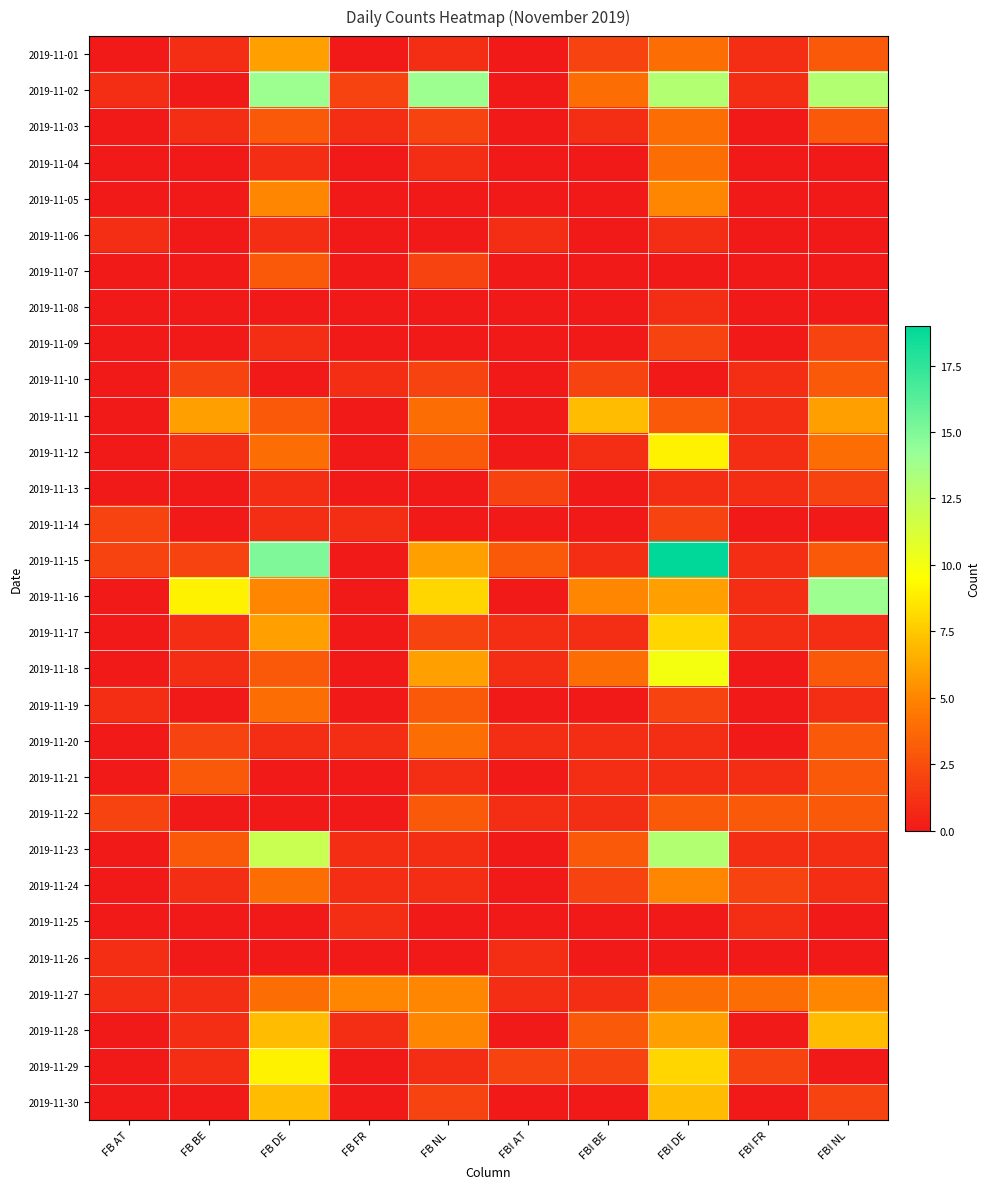

Reading left to right, extract all data points from this chart.

2019-11-01: FB AT=0	FB BE=1	FB DE=6	FB FR=0	FB NL=1	FBI AT=0	FBI BE=2	FBI DE=4	FBI FR=1	FBI NL=3
2019-11-02: FB AT=1	FB BE=0	FB DE=14	FB FR=2	FB NL=14	FBI AT=0	FBI BE=4	FBI DE=13	FBI FR=1	FBI NL=13
2019-11-03: FB AT=0	FB BE=1	FB DE=3	FB FR=1	FB NL=2	FBI AT=0	FBI BE=1	FBI DE=4	FBI FR=0	FBI NL=3
2019-11-04: FB AT=0	FB BE=0	FB DE=1	FB FR=0	FB NL=1	FBI AT=0	FBI BE=0	FBI DE=4	FBI FR=0	FBI NL=0
2019-11-05: FB AT=0	FB BE=0	FB DE=5	FB FR=0	FB NL=0	FBI AT=0	FBI BE=0	FBI DE=5	FBI FR=0	FBI NL=0
2019-11-06: FB AT=1	FB BE=0	FB DE=1	FB FR=0	FB NL=0	FBI AT=1	FBI BE=0	FBI DE=1	FBI FR=0	FBI NL=0
2019-11-07: FB AT=0	FB BE=0	FB DE=3	FB FR=0	FB NL=2	FBI AT=0	FBI BE=0	FBI DE=0	FBI FR=0	FBI NL=0
2019-11-08: FB AT=0	FB BE=0	FB DE=0	FB FR=0	FB NL=0	FBI AT=0	FBI BE=0	FBI DE=1	FBI FR=0	FBI NL=0
2019-11-09: FB AT=0	FB BE=0	FB DE=1	FB FR=0	FB NL=0	FBI AT=0	FBI BE=0	FBI DE=2	FBI FR=0	FBI NL=2
2019-11-10: FB AT=0	FB BE=2	FB DE=0	FB FR=1	FB NL=2	FBI AT=0	FBI BE=2	FBI DE=0	FBI FR=1	FBI NL=3
2019-11-11: FB AT=0	FB BE=6	FB DE=3	FB FR=0	FB NL=4	FBI AT=0	FBI BE=7	FBI DE=3	FBI FR=1	FBI NL=6
2019-11-12: FB AT=0	FB BE=1	FB DE=4	FB FR=0	FB NL=3	FBI AT=0	FBI BE=1	FBI DE=9	FBI FR=1	FBI NL=4
2019-11-13: FB AT=0	FB BE=0	FB DE=1	FB FR=0	FB NL=0	FBI AT=2	FBI BE=0	FBI DE=1	FBI FR=1	FBI NL=2
2019-11-14: FB AT=2	FB BE=0	FB DE=1	FB FR=1	FB NL=0	FBI AT=0	FBI BE=0	FBI DE=2	FBI FR=0	FBI NL=0
2019-11-15: FB AT=2	FB BE=2	FB DE=15	FB FR=0	FB NL=6	FBI AT=3	FBI BE=1	FBI DE=19	FBI FR=1	FBI NL=3
2019-11-16: FB AT=0	FB BE=9	FB DE=5	FB FR=0	FB NL=8	FBI AT=0	FBI BE=5	FBI DE=6	FBI FR=1	FBI NL=14
2019-11-17: FB AT=0	FB BE=1	FB DE=6	FB FR=0	FB NL=2	FBI AT=1	FBI BE=1	FBI DE=8	FBI FR=1	FBI NL=1
2019-11-18: FB AT=0	FB BE=1	FB DE=3	FB FR=0	FB NL=6	FBI AT=1	FBI BE=4	FBI DE=10	FBI FR=0	FBI NL=3
2019-11-19: FB AT=1	FB BE=0	FB DE=4	FB FR=0	FB NL=3	FBI AT=0	FBI BE=0	FBI DE=2	FBI FR=0	FBI NL=1
2019-11-20: FB AT=0	FB BE=2	FB DE=1	FB FR=1	FB NL=4	FBI AT=1	FBI BE=1	FBI DE=1	FBI FR=0	FBI NL=3
2019-11-21: FB AT=0	FB BE=3	FB DE=0	FB FR=0	FB NL=1	FBI AT=0	FBI BE=1	FBI DE=1	FBI FR=1	FBI NL=3
2019-11-22: FB AT=2	FB BE=0	FB DE=0	FB FR=0	FB NL=3	FBI AT=1	FBI BE=1	FBI DE=3	FBI FR=3	FBI NL=3
2019-11-23: FB AT=0	FB BE=3	FB DE=12	FB FR=1	FB NL=1	FBI AT=0	FBI BE=3	FBI DE=13	FBI FR=1	FBI NL=1
2019-11-24: FB AT=0	FB BE=1	FB DE=4	FB FR=1	FB NL=1	FBI AT=0	FBI BE=2	FBI DE=5	FBI FR=2	FBI NL=1
2019-11-25: FB AT=0	FB BE=0	FB DE=0	FB FR=1	FB NL=0	FBI AT=0	FBI BE=0	FBI DE=0	FBI FR=1	FBI NL=0
2019-11-26: FB AT=1	FB BE=0	FB DE=0	FB FR=0	FB NL=0	FBI AT=1	FBI BE=0	FBI DE=0	FBI FR=0	FBI NL=0
2019-11-27: FB AT=1	FB BE=1	FB DE=4	FB FR=5	FB NL=5	FBI AT=1	FBI BE=1	FBI DE=4	FBI FR=4	FBI NL=5
2019-11-28: FB AT=0	FB BE=1	FB DE=7	FB FR=1	FB NL=5	FBI AT=0	FBI BE=3	FBI DE=6	FBI FR=0	FBI NL=7
2019-11-29: FB AT=0	FB BE=1	FB DE=9	FB FR=0	FB NL=1	FBI AT=2	FBI BE=2	FBI DE=8	FBI FR=2	FBI NL=0
2019-11-30: FB AT=0	FB BE=0	FB DE=7	FB FR=0	FB NL=2	FBI AT=0	FBI BE=0	FBI DE=7	FBI FR=0	FBI NL=2